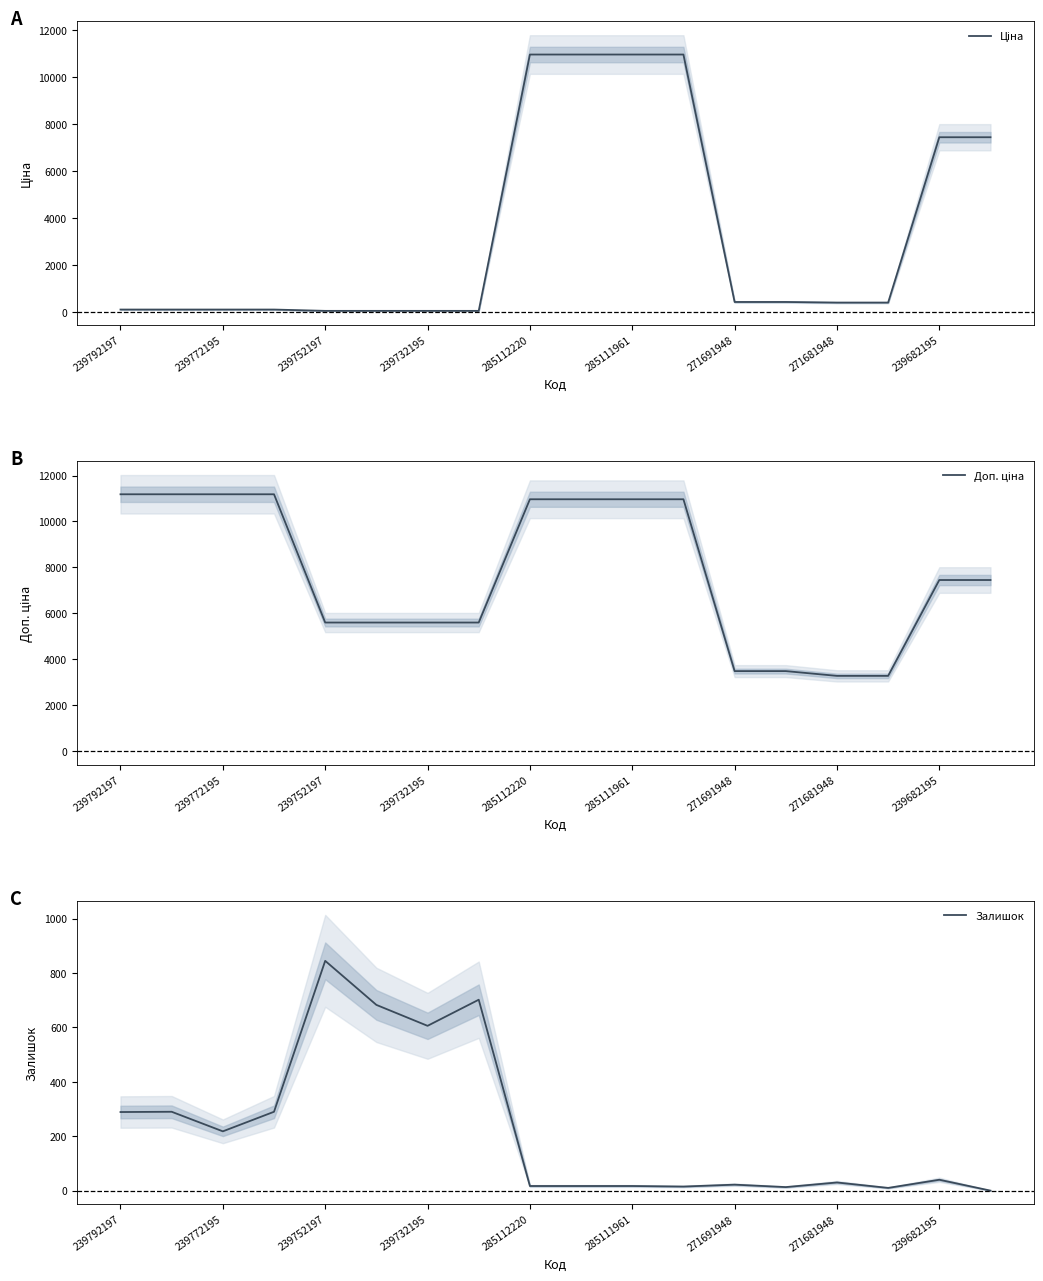

Which series has the largest total across all categories?

Доп. ціна